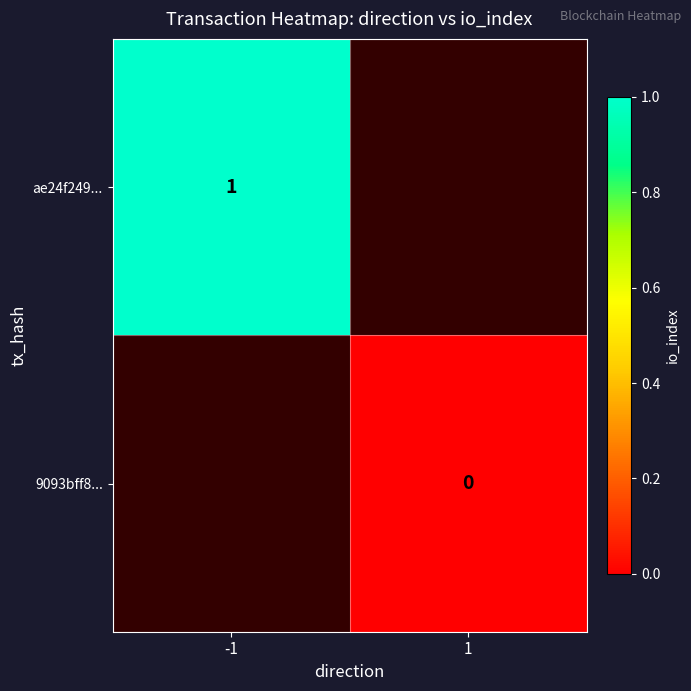

At how many categories does at least one series exceed 0?

1